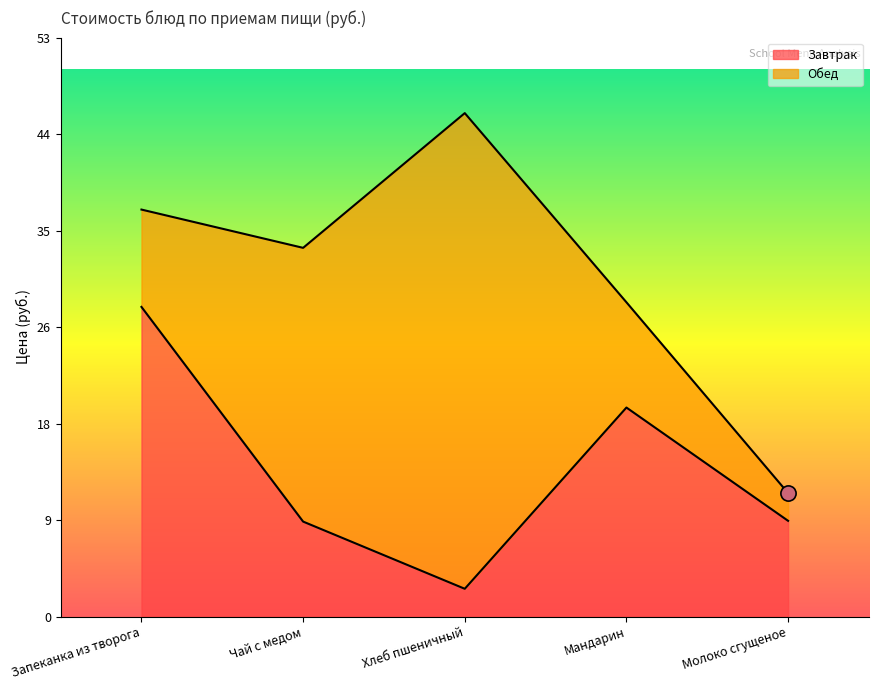

Between Мандарин and Запеканка из творога, which is larger?

Запеканка из творога